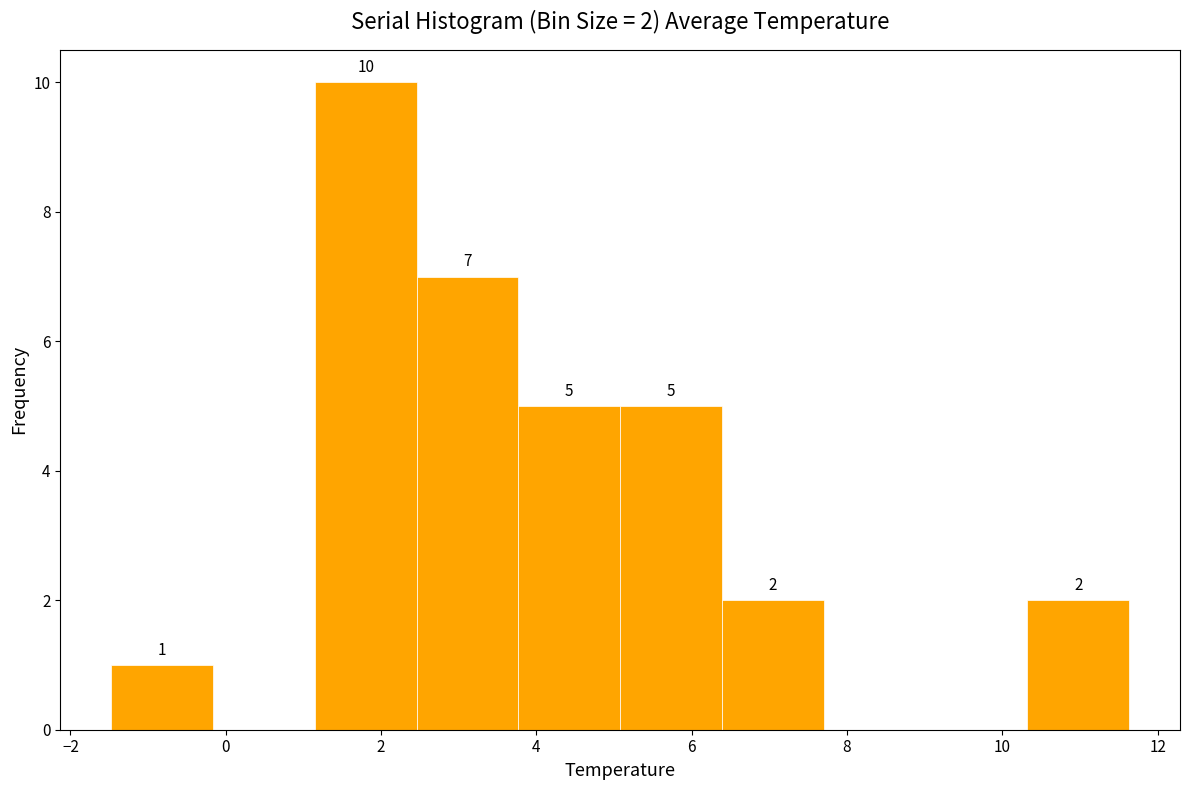

Which range on the x-axis has the tallest bar?

1.2 to 2.4